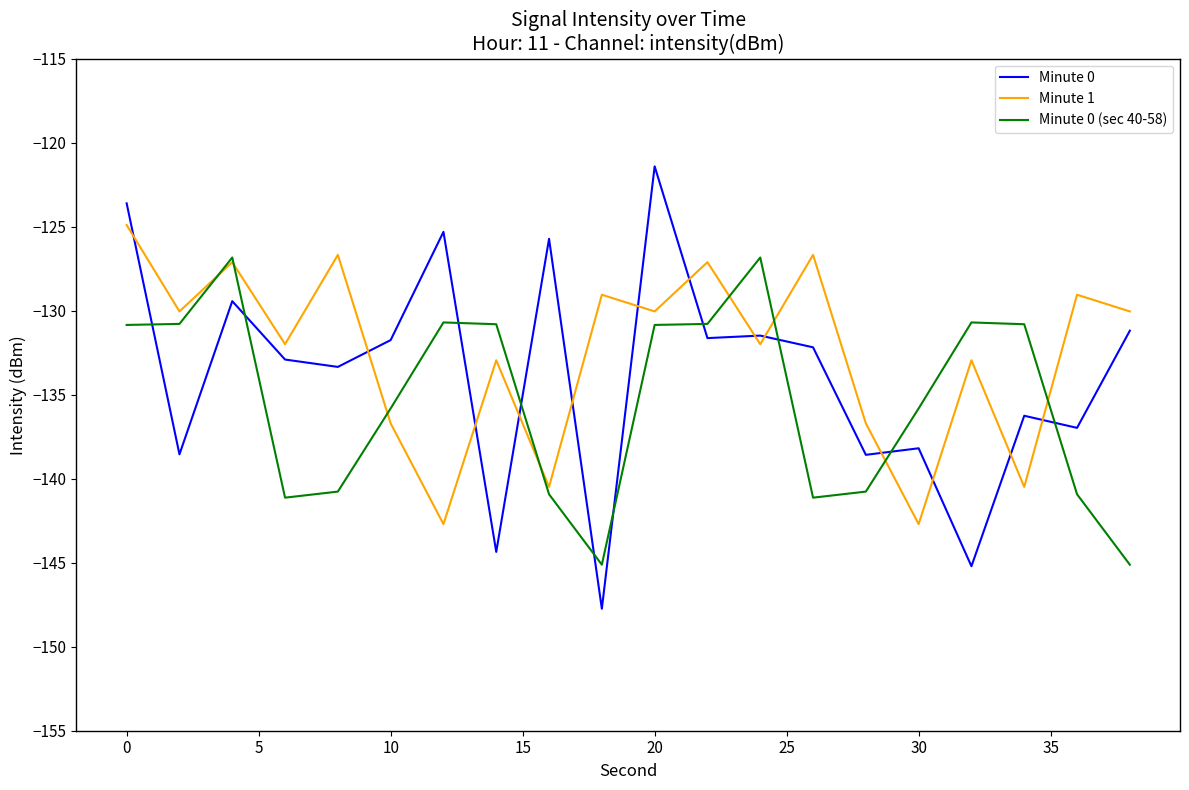

What is the average value of the Minute 0 (sec 40-58) series?

-135.4